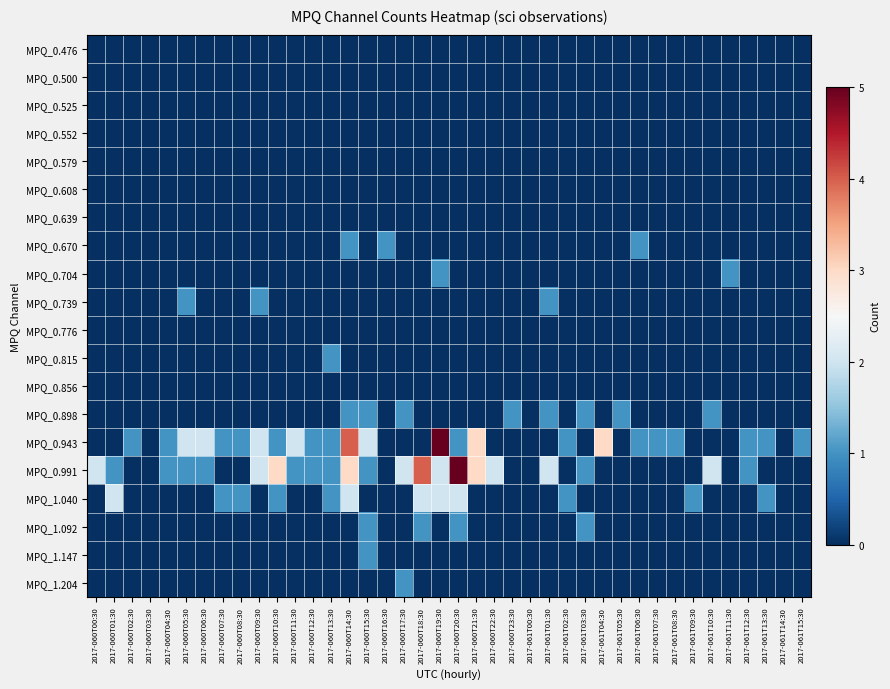

Which has a higher value, 2017-060T03:30 or 2017-060T21:30?

2017-060T03:30